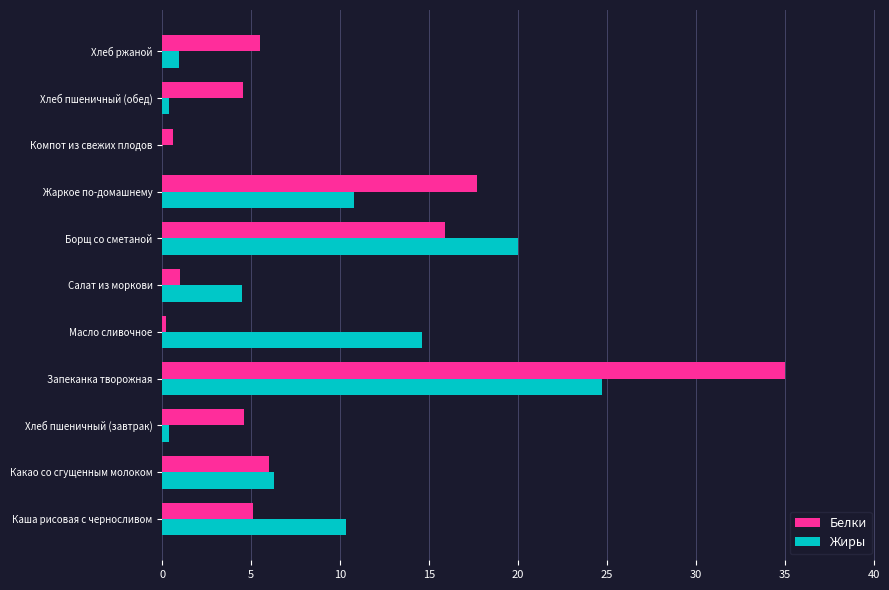

At which category is the sum across all series the highest?

Запеканка творожная